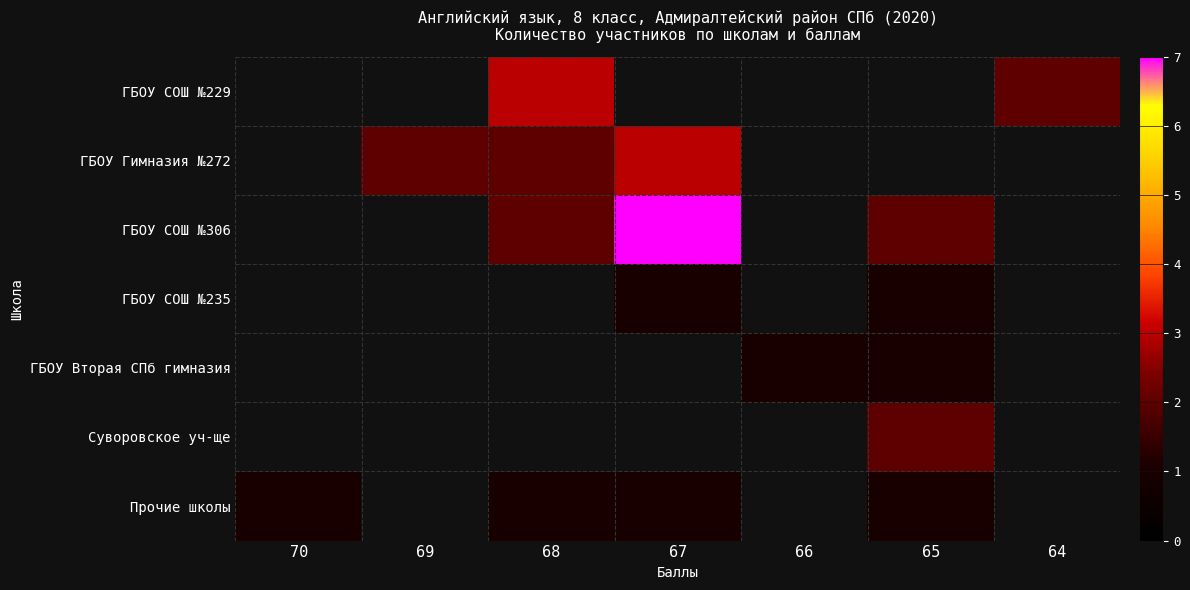

What is the greatest value displayed?

7.0